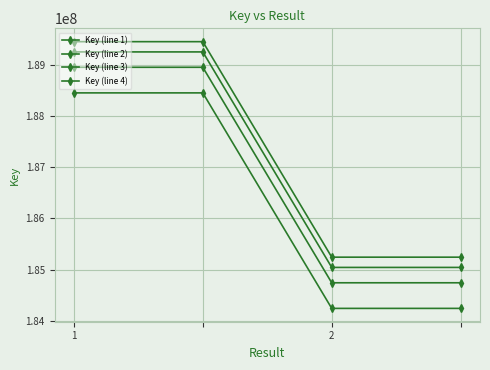

How many lines are shown in the chart?

4